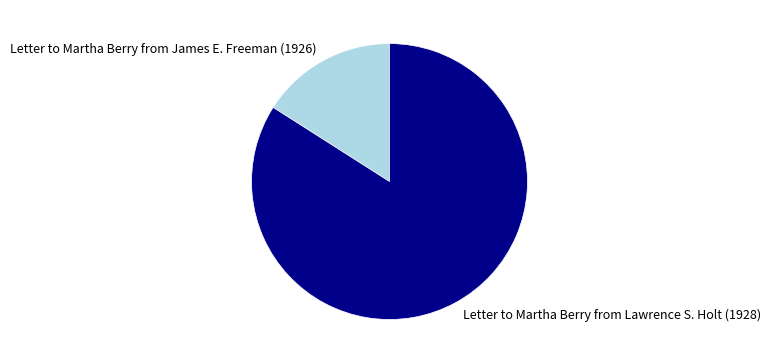

What is the majority slice?

Letter to Martha Berry from Lawrence S. Holt (1928)